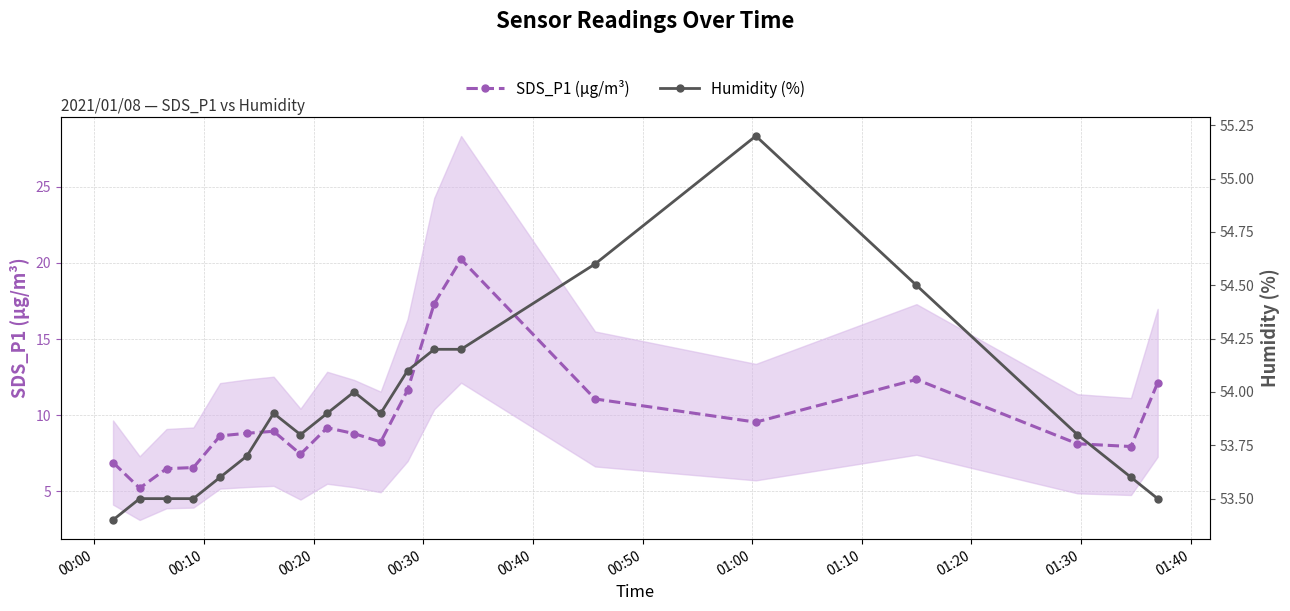

List the series in order of their overall mean, lowest first.

SDS_P1 (µg/m³), Humidity (%)